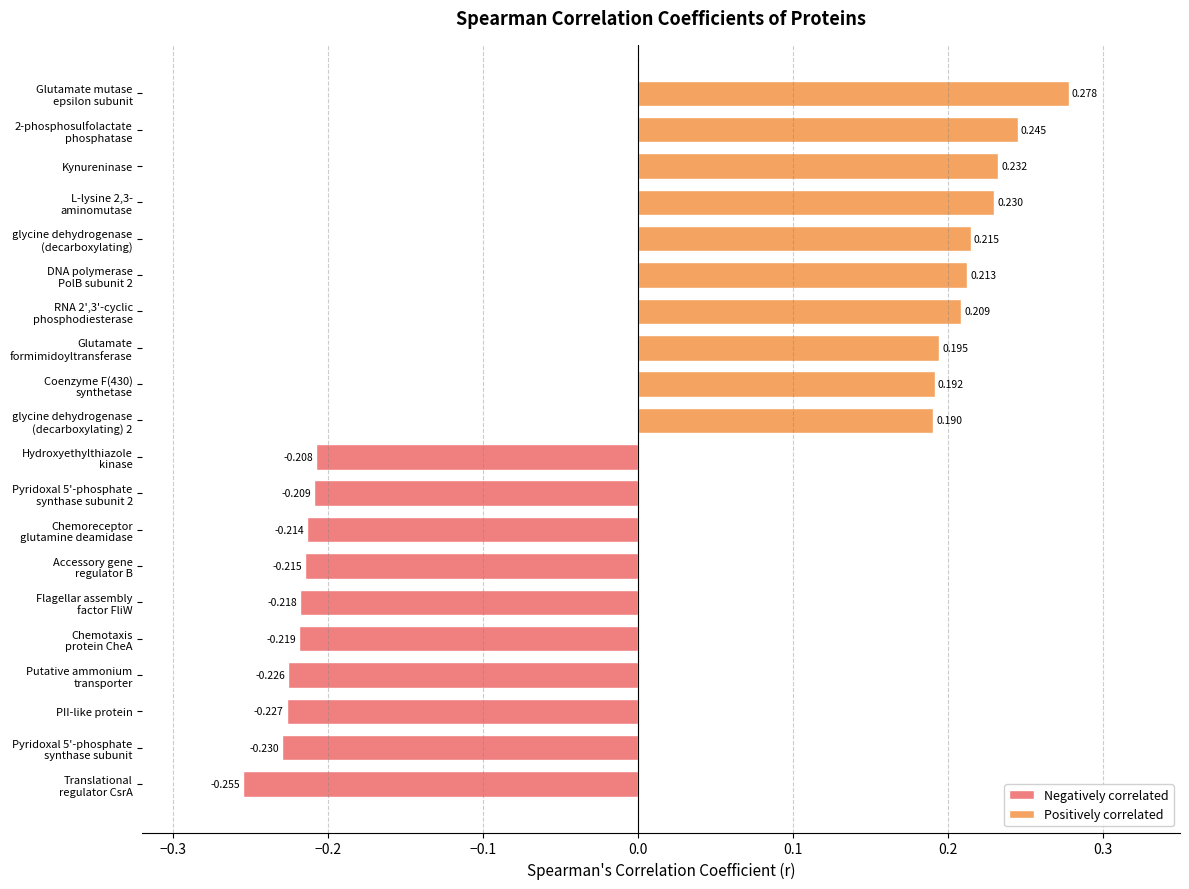

Rank the series by their maximum value, from highest to lowest.

Positively correlated, Negatively correlated